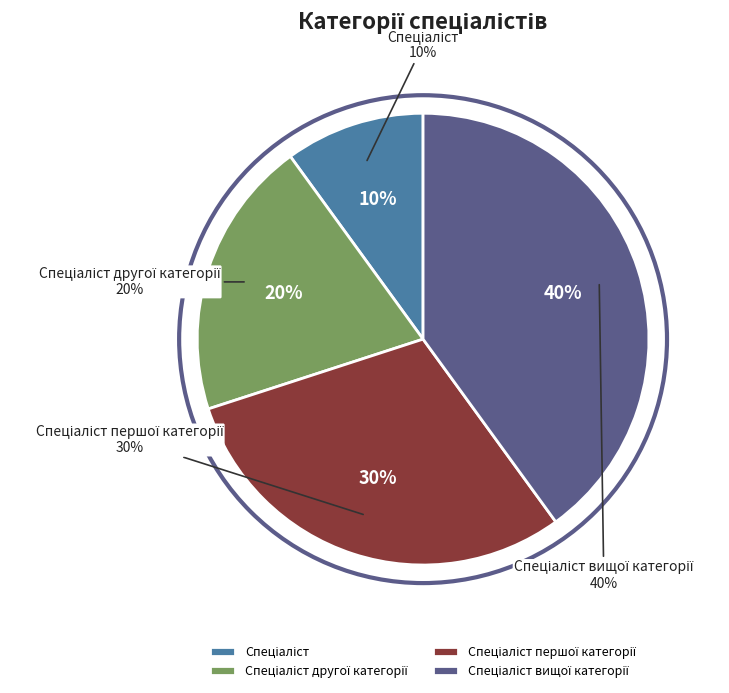

Is there any slice that represents more than half of the pie?

No